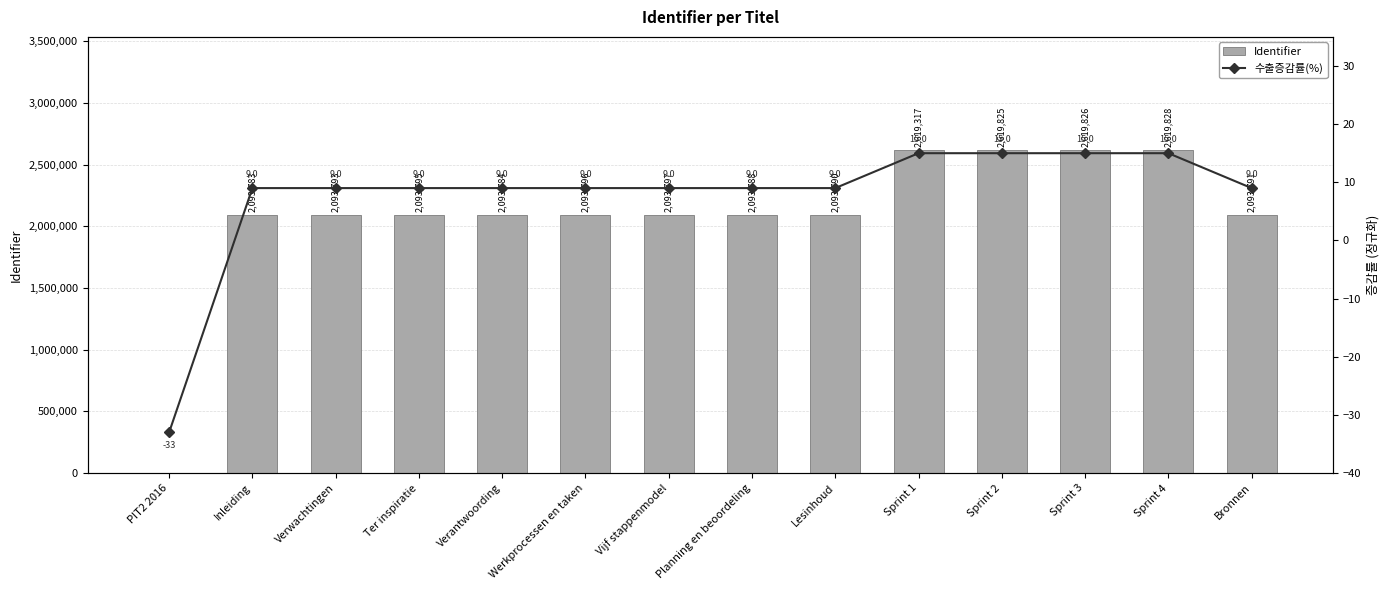

Where is 수출증감률(%) nearest to the value -9?

Inleiding